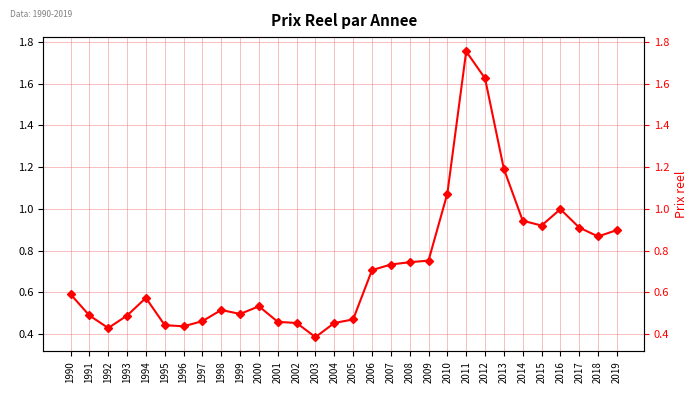

Reading left to right, transcribe all the data shown in this chart.

1990=0.6	1991=0.5	1992=0.4	1993=0.5	1994=0.6	1995=0.4	1996=0.4	1997=0.5	1998=0.5	1999=0.5	2000=0.5	2001=0.5	2002=0.5	2003=0.4	2004=0.5	2005=0.5	2006=0.7	2007=0.7	2008=0.7	2009=0.8	2010=1.1	2011=1.8	2012=1.6	2013=1.2	2014=0.9	2015=0.9	2016=1.0	2017=0.9	2018=0.9	2019=0.9